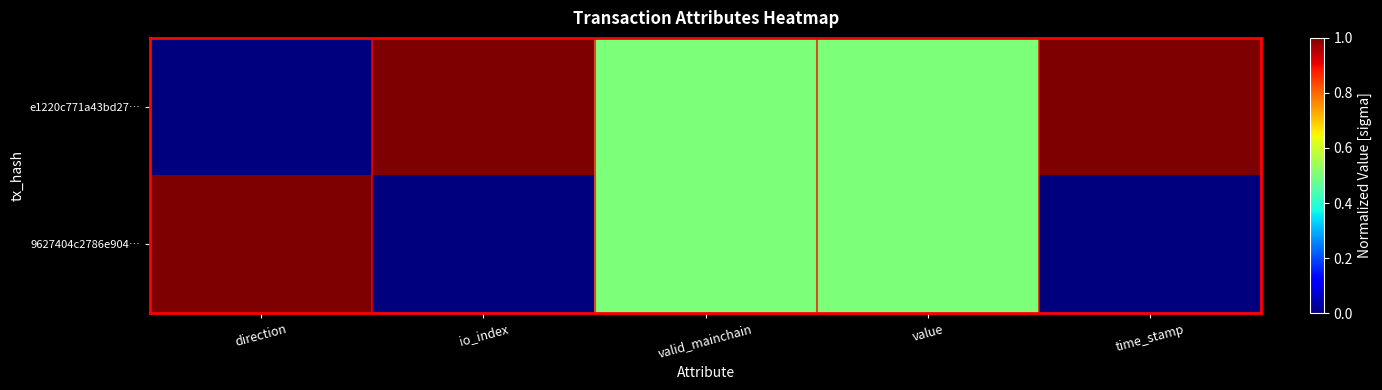

Reading left to right, extract all data points from this chart.

e1220c771a43bd27…: direction=0.0	io_index=1.0	valid_mainchain=0.5	value=0.5	time_stamp=1.0
9627404c2786e904…: direction=1.0	io_index=0.0	valid_mainchain=0.5	value=0.5	time_stamp=0.0